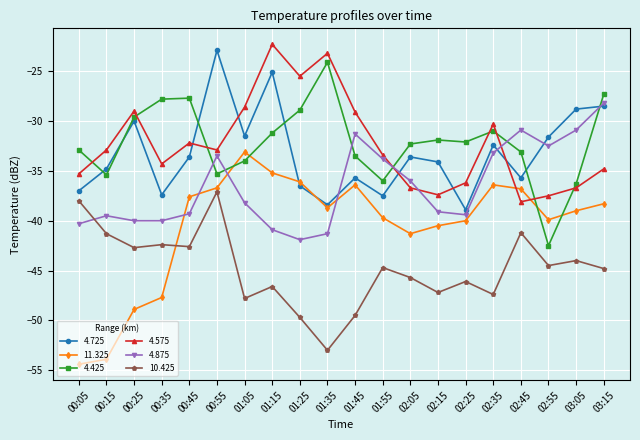

Is it true that 4.875 equals -28.2 at 03:15?

True